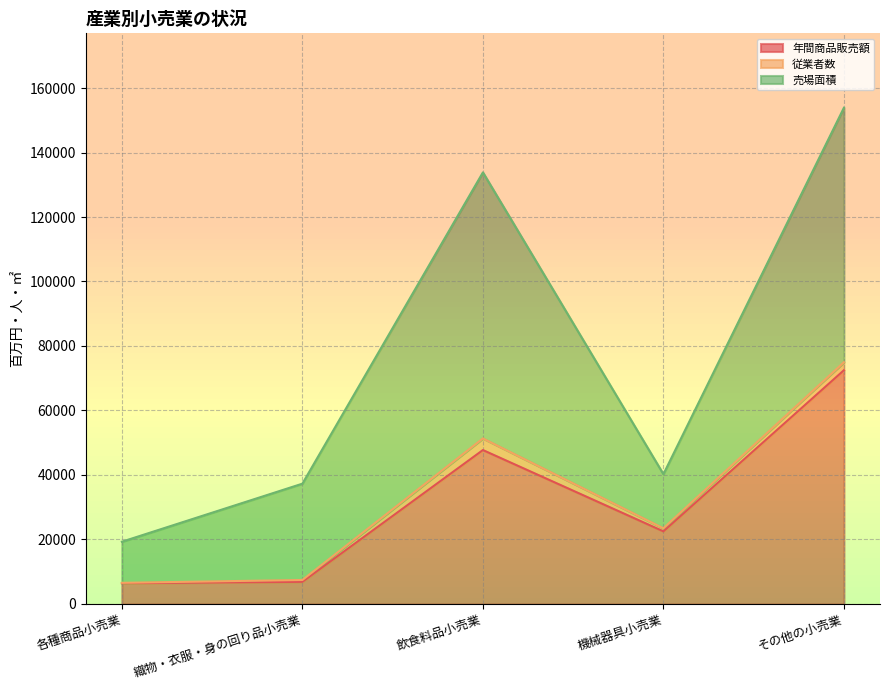

True or false: 売場面積 and 年間商品販売額 cross at least once.

True